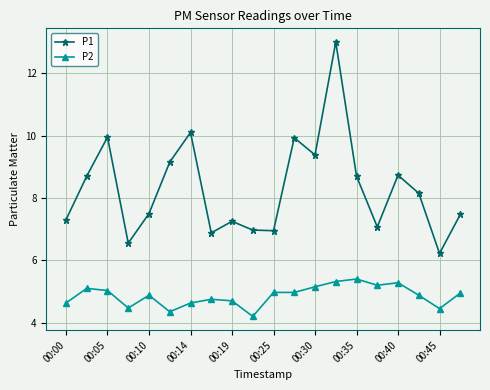

How many lines are shown in the chart?

2